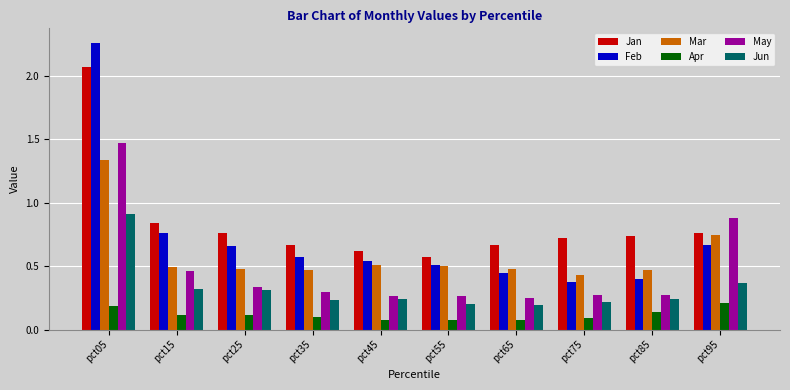

Which series changed the most between pct25 and pct95?

May